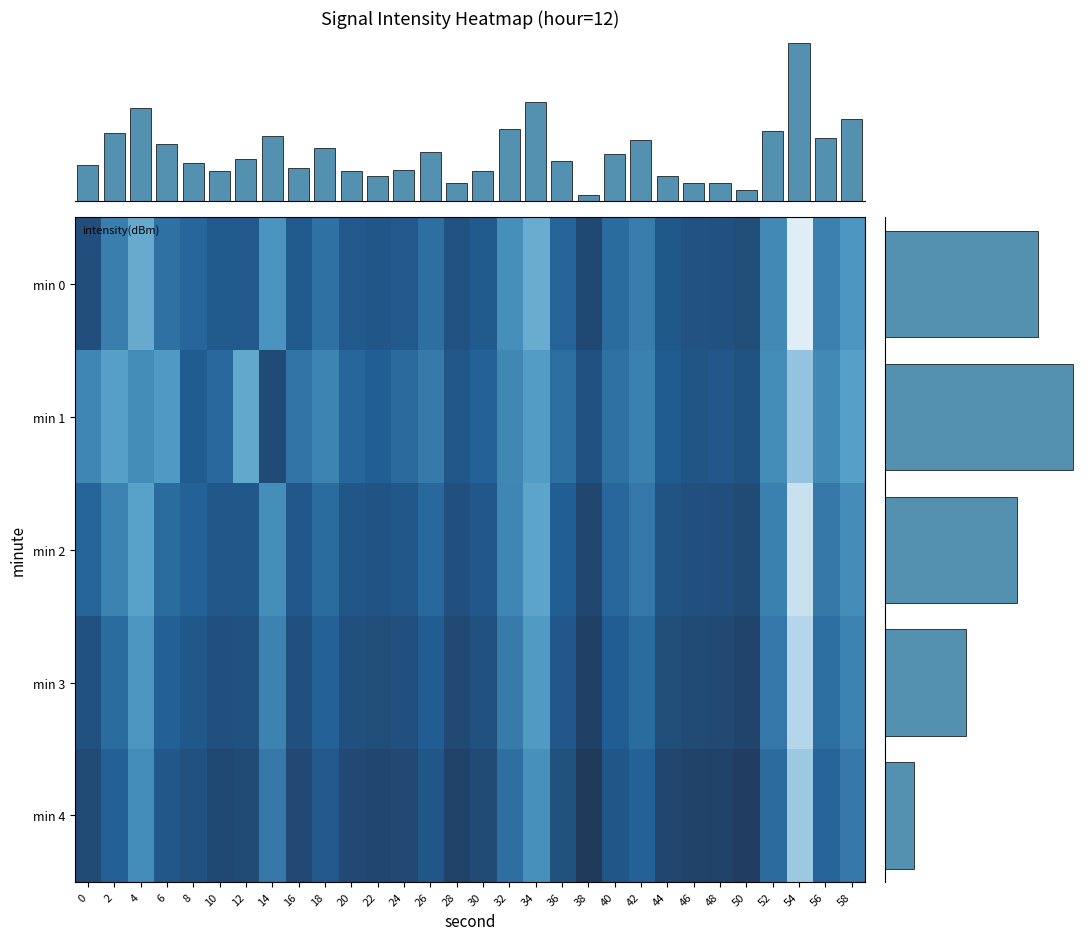

Which label corresponds to the largest value in the chart?

38